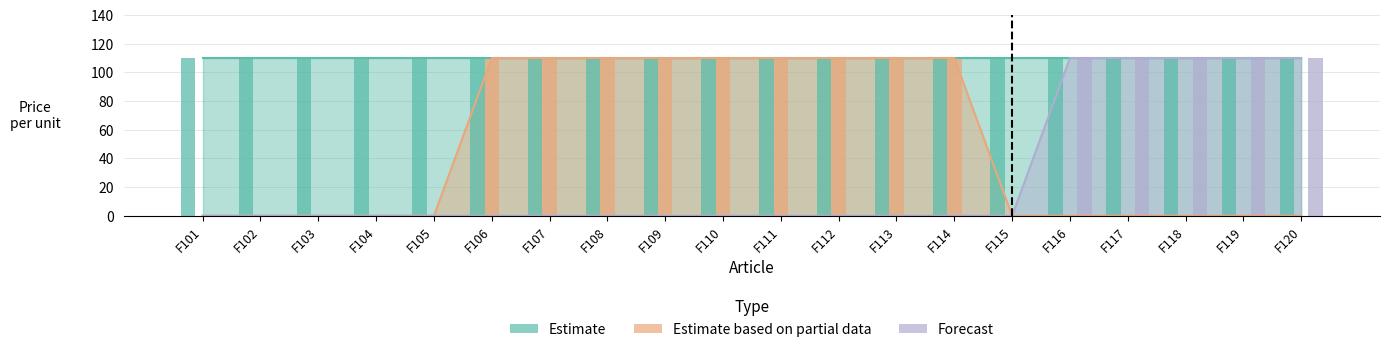

What are all the series names shown in the legend?

Estimate, Estimate based on partial data, Forecast